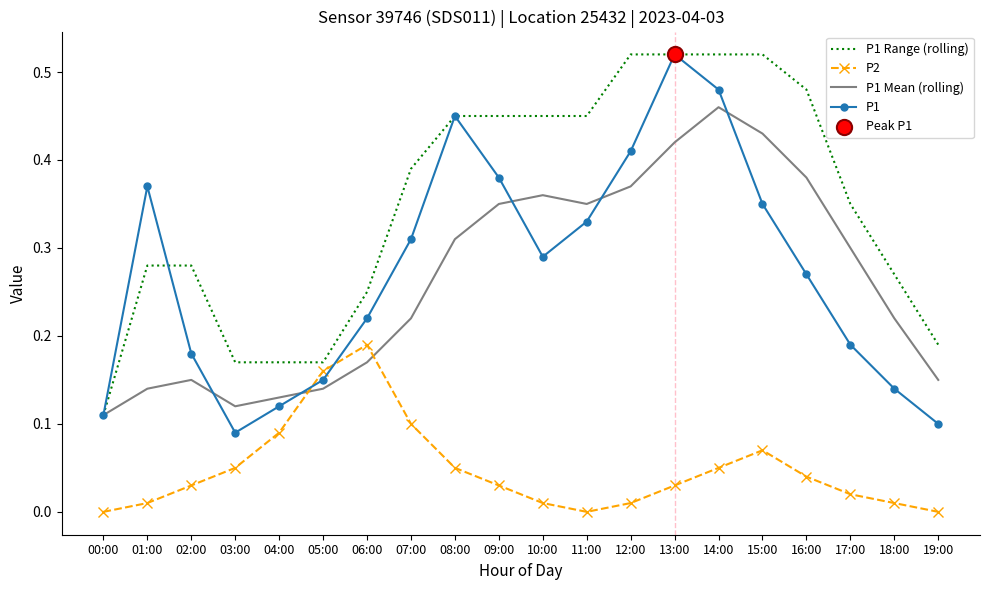

Between 14:00 and 17:00, which series saw the biggest shift?

P1